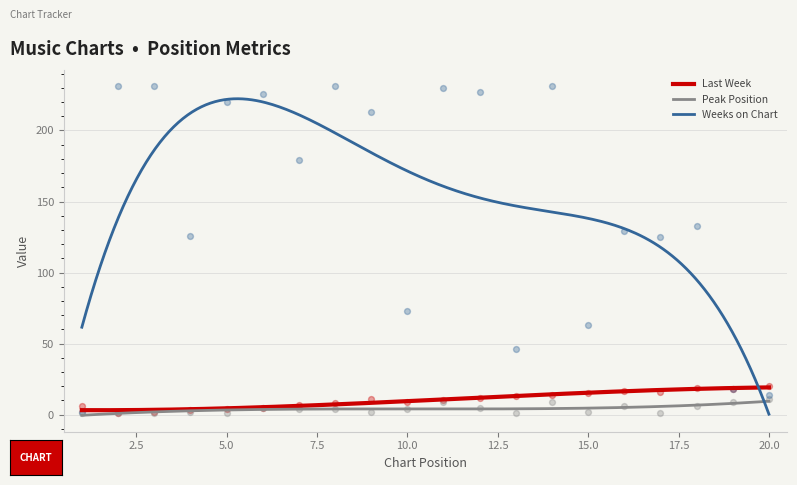

Which series contains the highest Y value?

Weeks on Chart